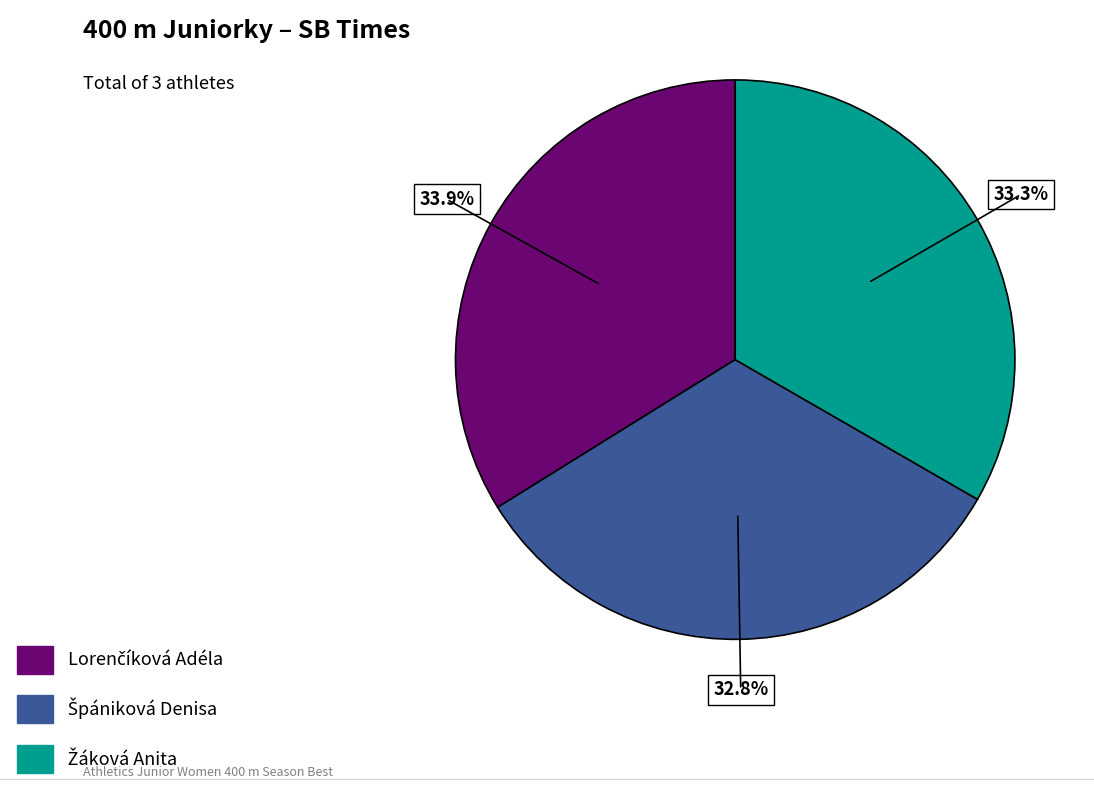

Is there a majority slice in this chart?

No